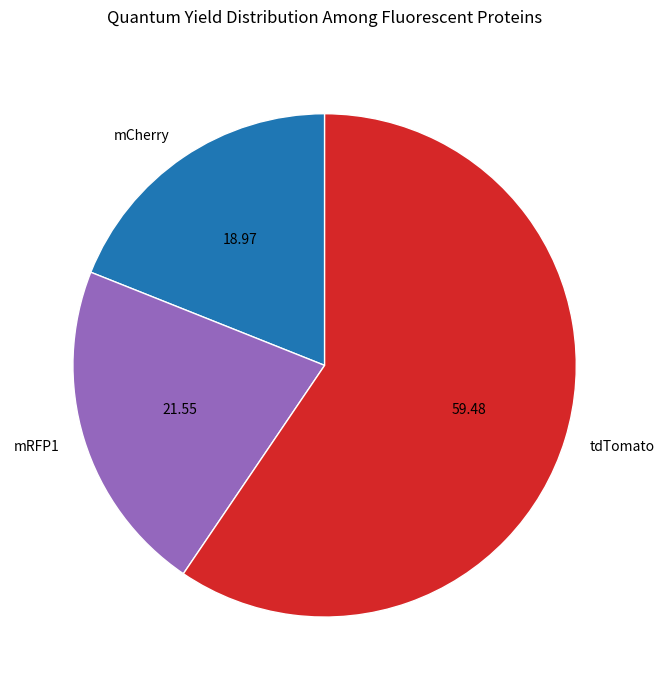

Does mRFP1 account for over 50% of the chart?

No